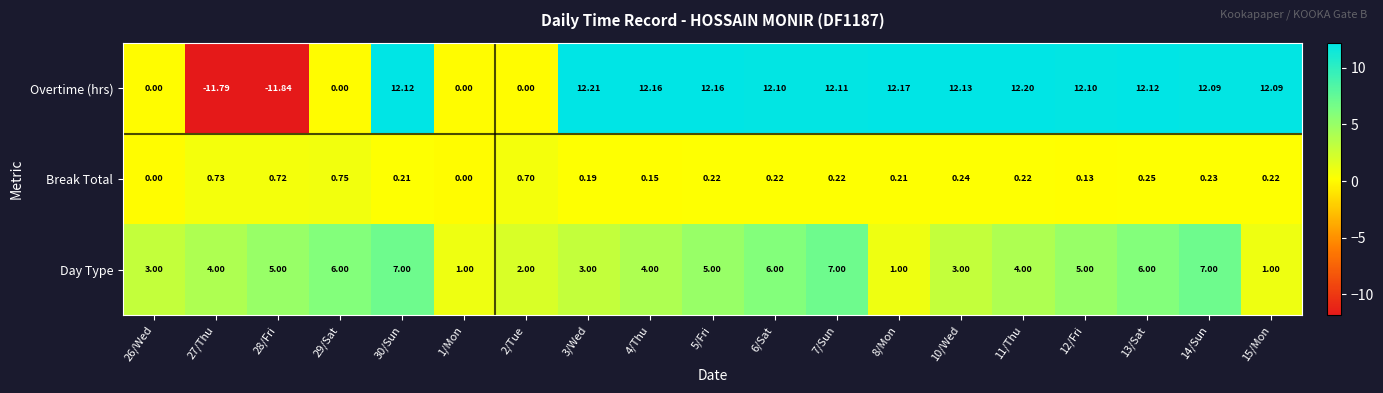

Which series has the largest total across all categories?

Overtime (hrs)